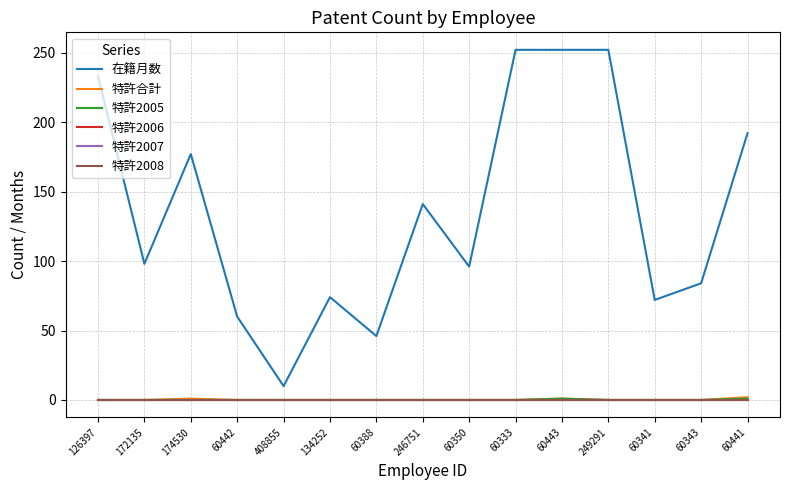

Is this an area chart (filled region under the line)?

No